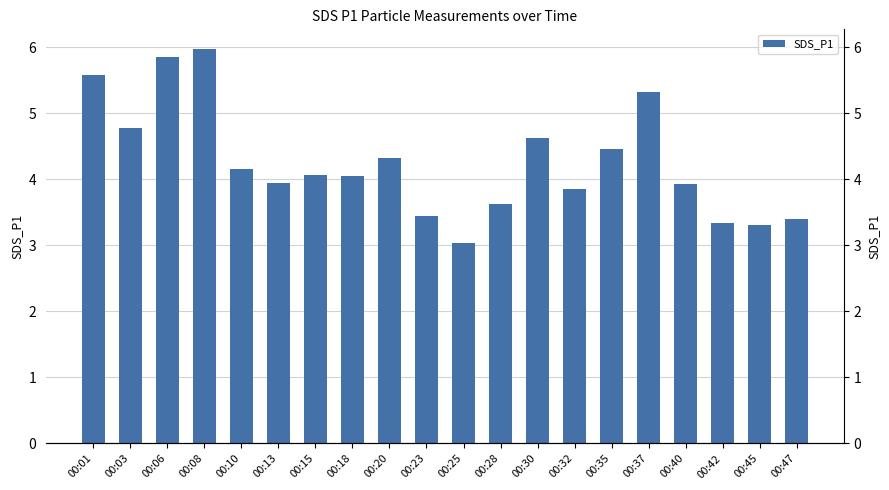

Approximately how many times larger is the value at 00:06 compared to 00:18?

1.4